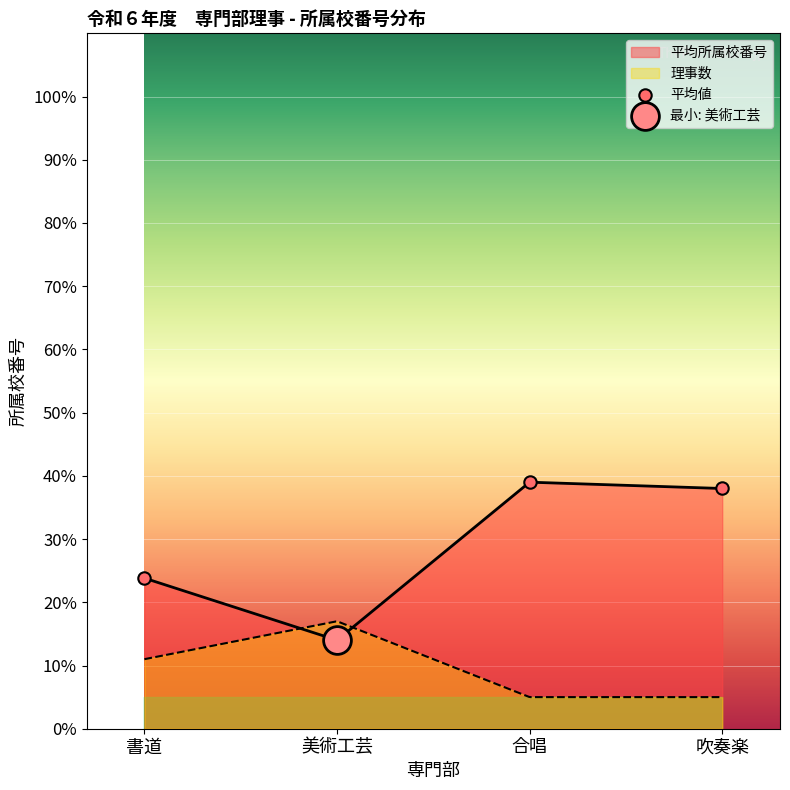

Between 美術工芸 and 吹奏楽, which is larger?

吹奏楽